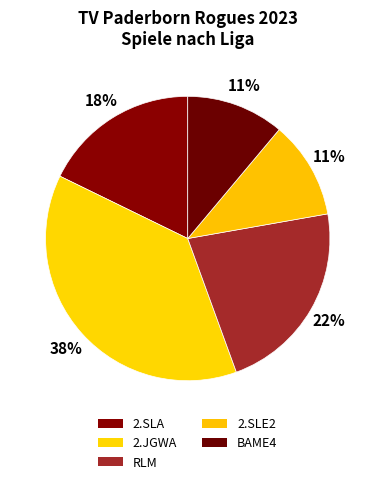

To the nearest percent, what portion does BAME4 represent?

11%